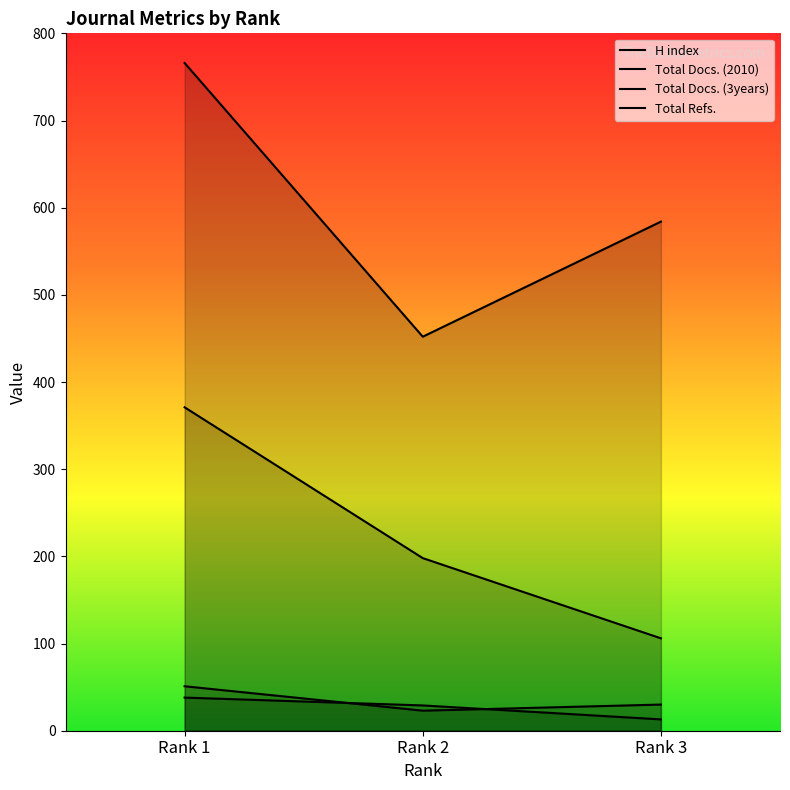

Count the number of data series in this chart.

4